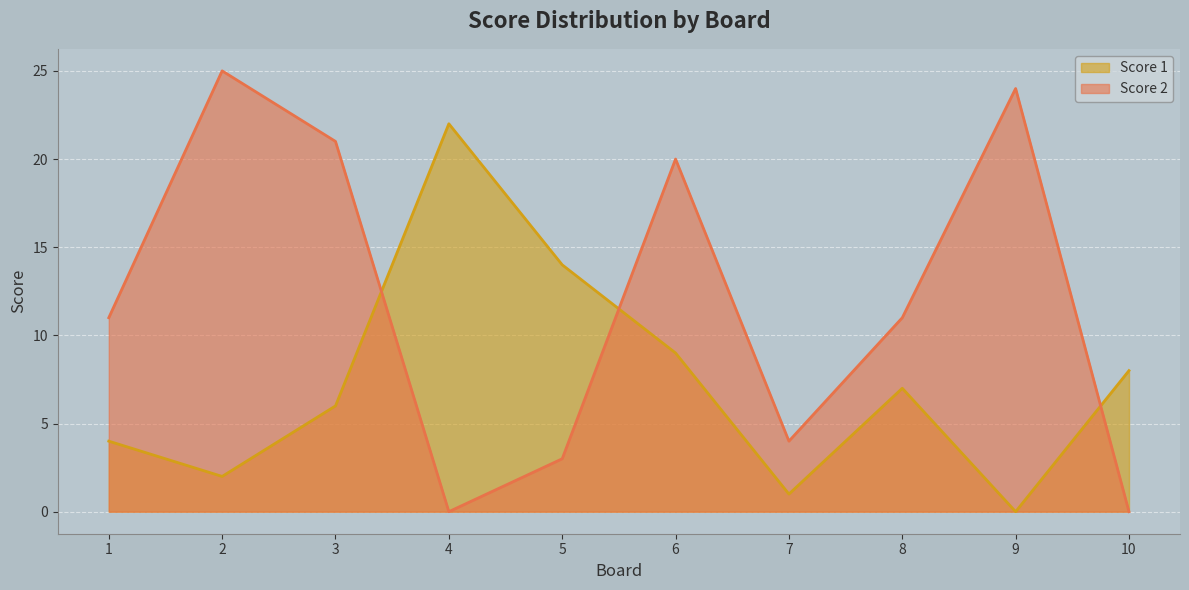

At 10, list the series in order from largest to smallest.

Score 1, Score 2